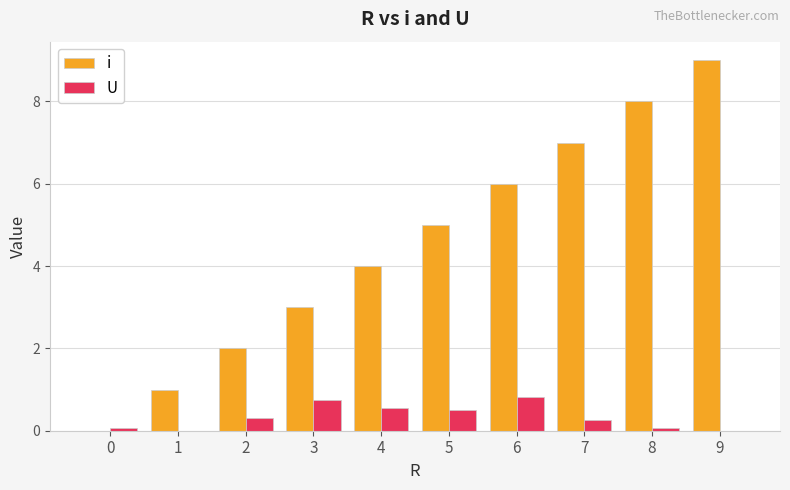

How many data points does each series have?

10